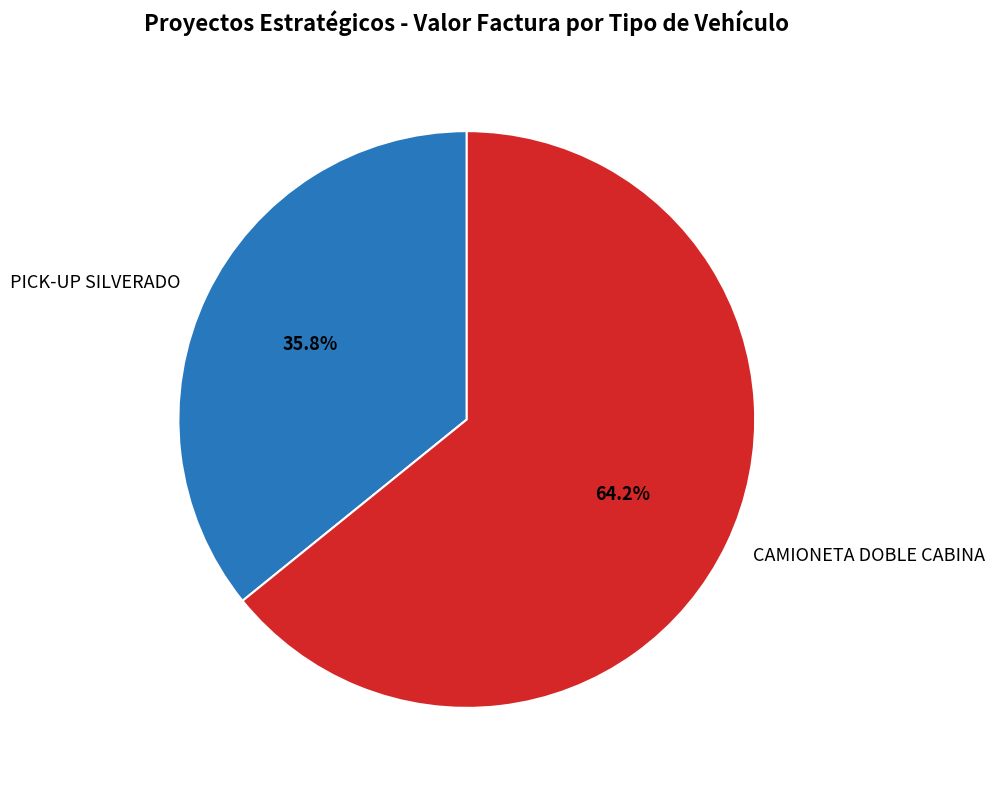

Between PICK-UP SILVERADO and CAMIONETA DOBLE CABINA, which is larger?

CAMIONETA DOBLE CABINA